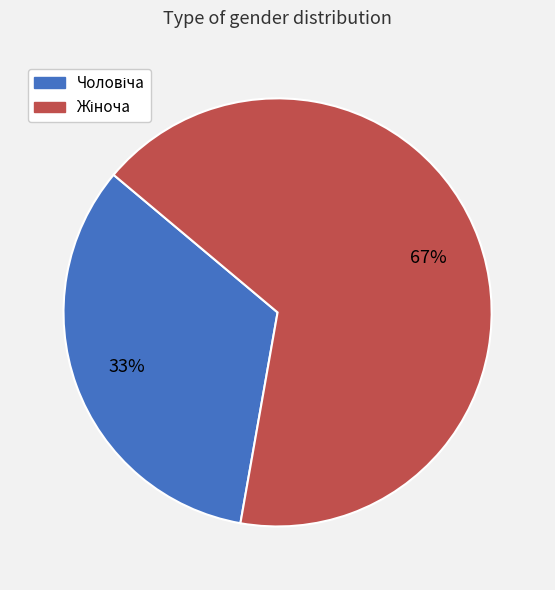

Is there a majority slice in this chart?

Yes